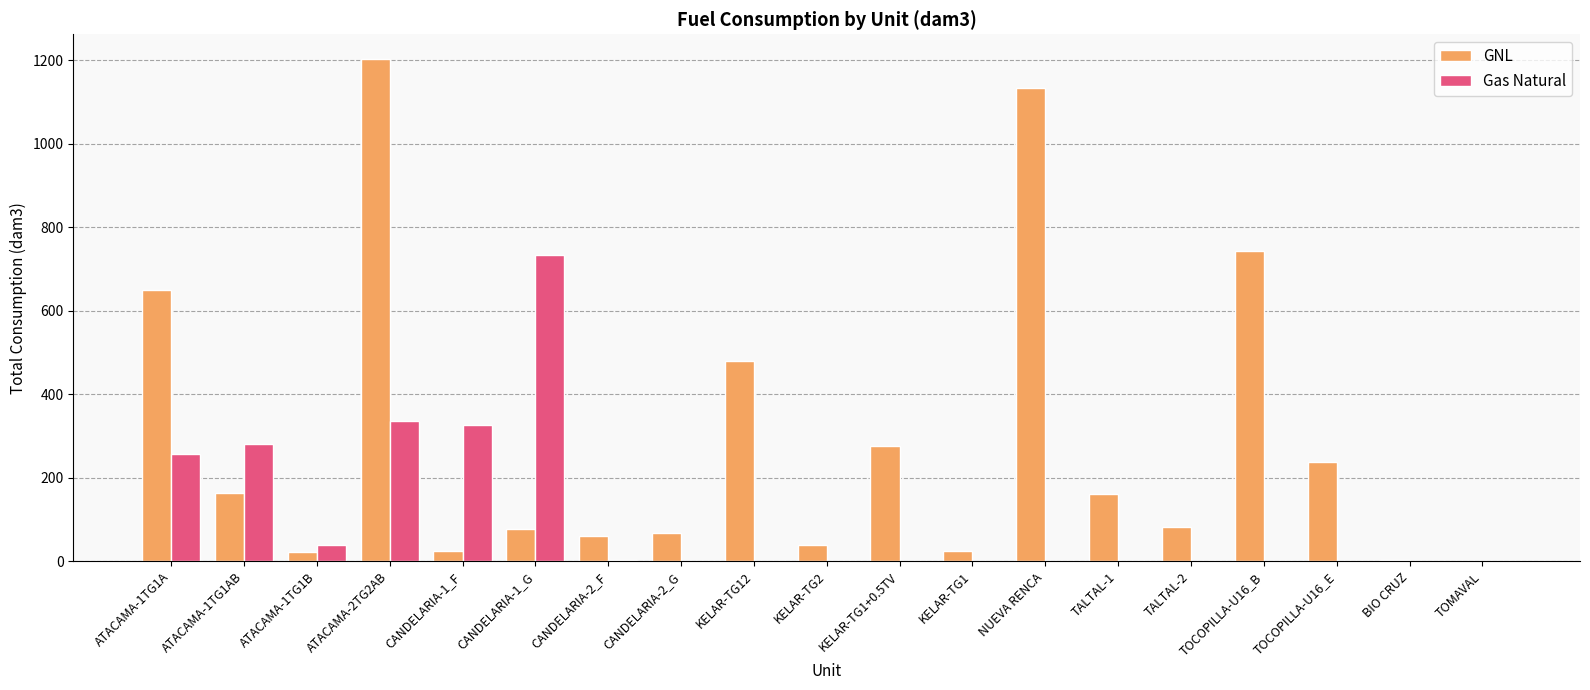

At which label does Gas Natural reach its peak?

CANDELARIA-1_G